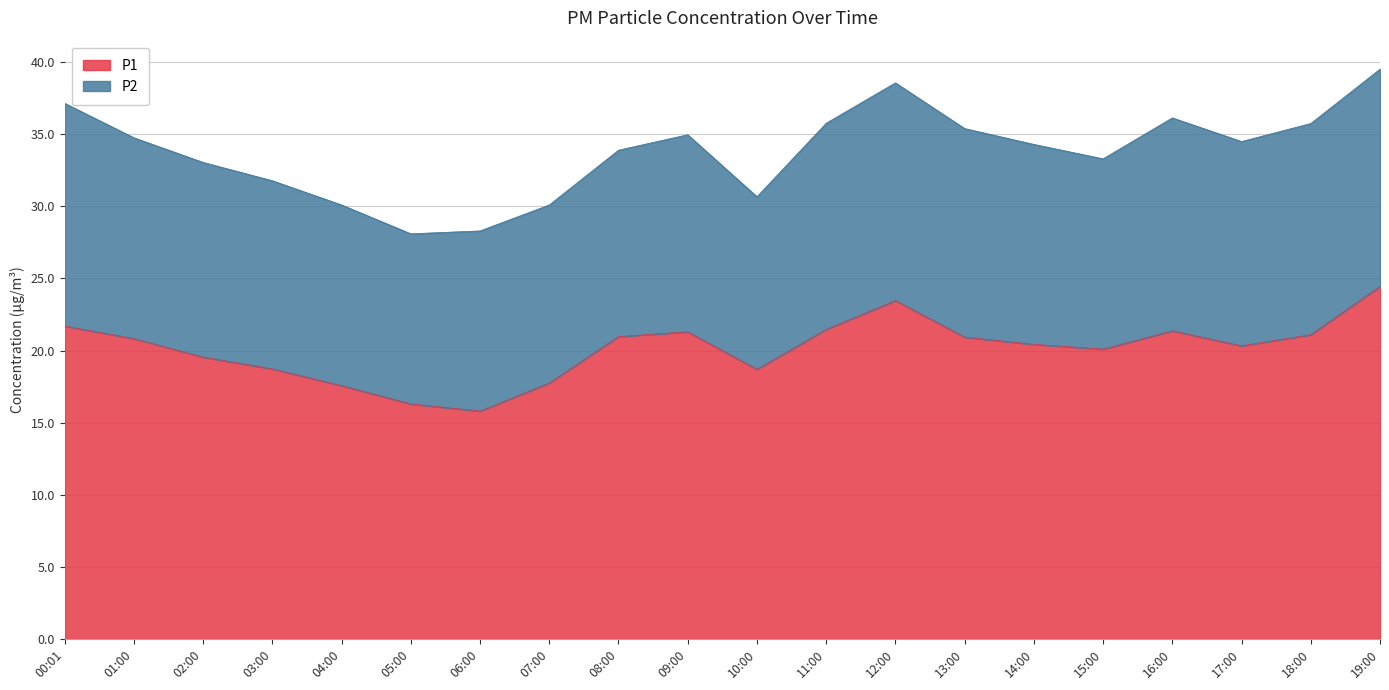

True or false: the data shows 25.1 at 07:00.

False